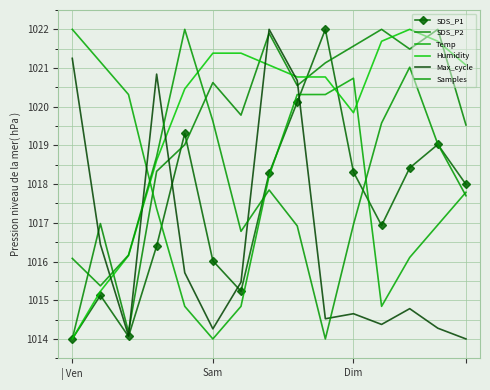

What is the value of the Samples point at the 1st from the left?

1016.1